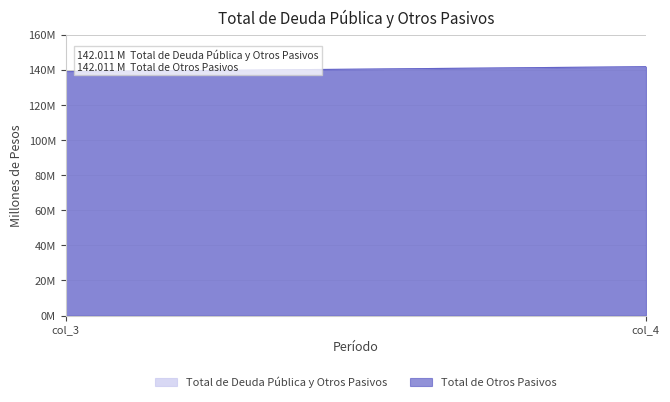

Which series has the largest total across all categories?

Total de Deuda Pública y Otros Pasivos